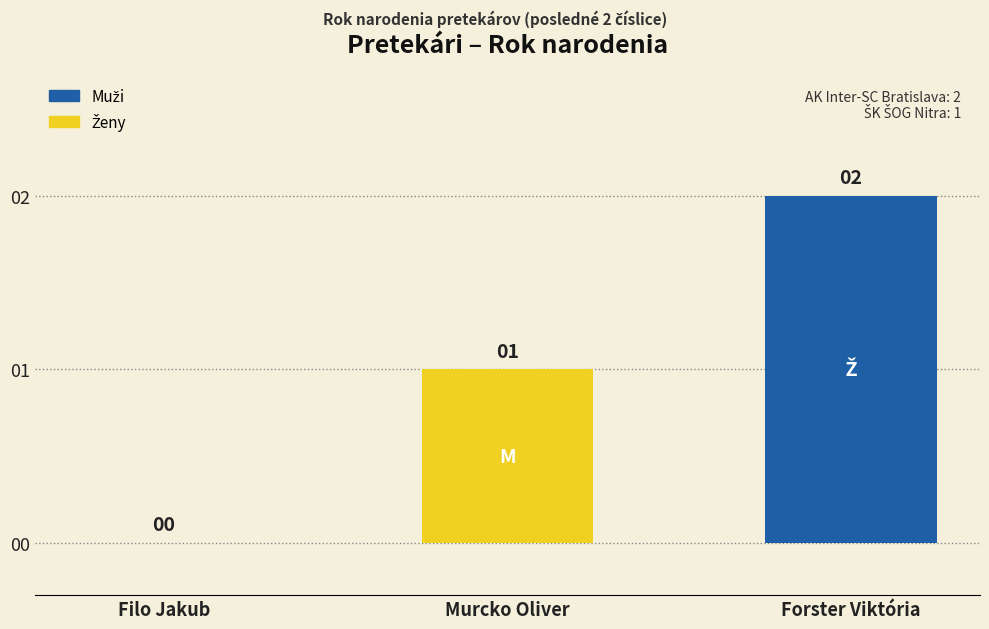

Reading left to right, list all the values displayed in this chart.

0	1	2